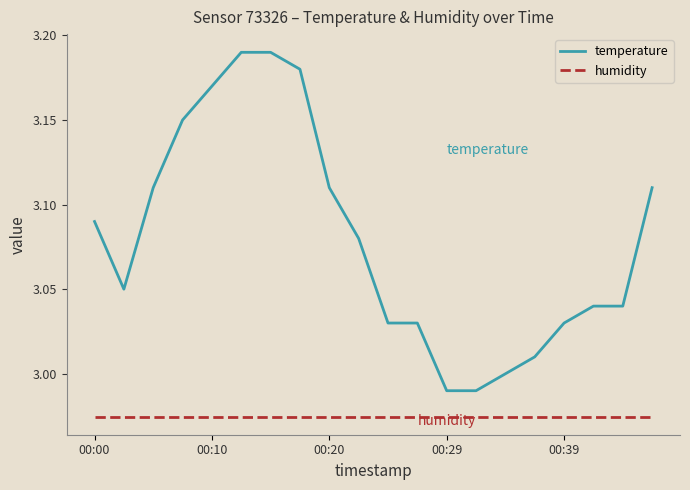

List the series in order of their overall mean, highest first.

temperature, humidity